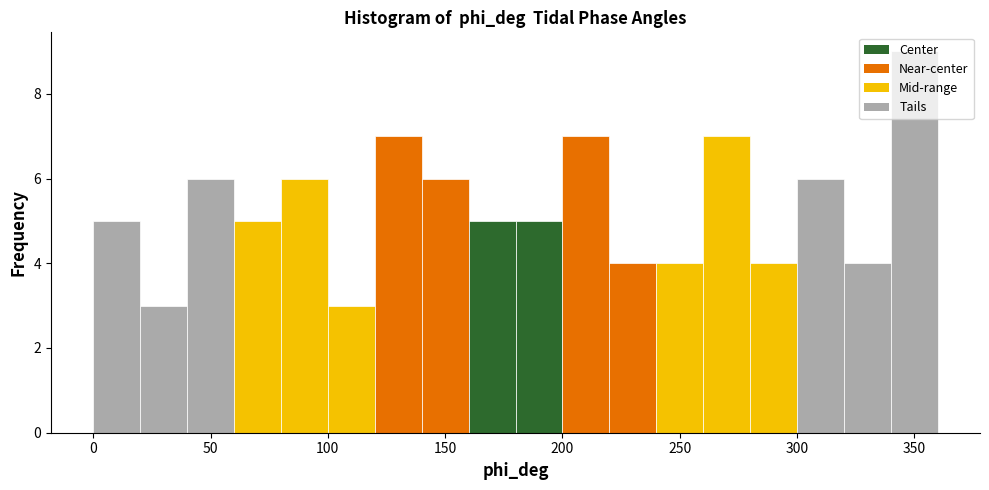

Which range on the x-axis has the tallest bar?

340 to 360